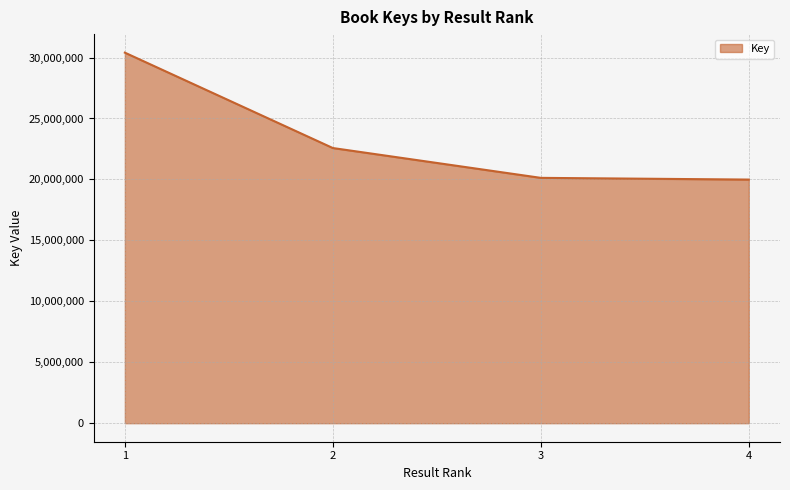

How many lines are shown in the chart?

1